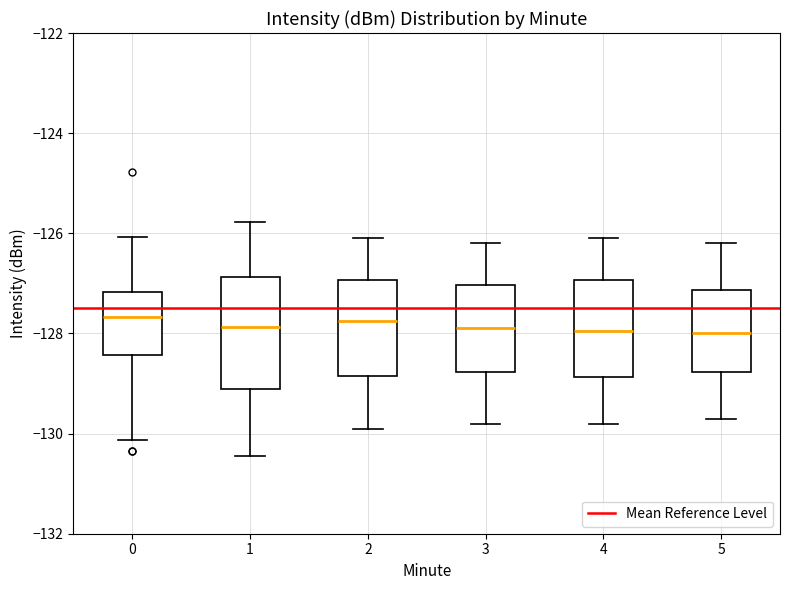

Which box is the tallest, from its lower edge to its upper edge?

1